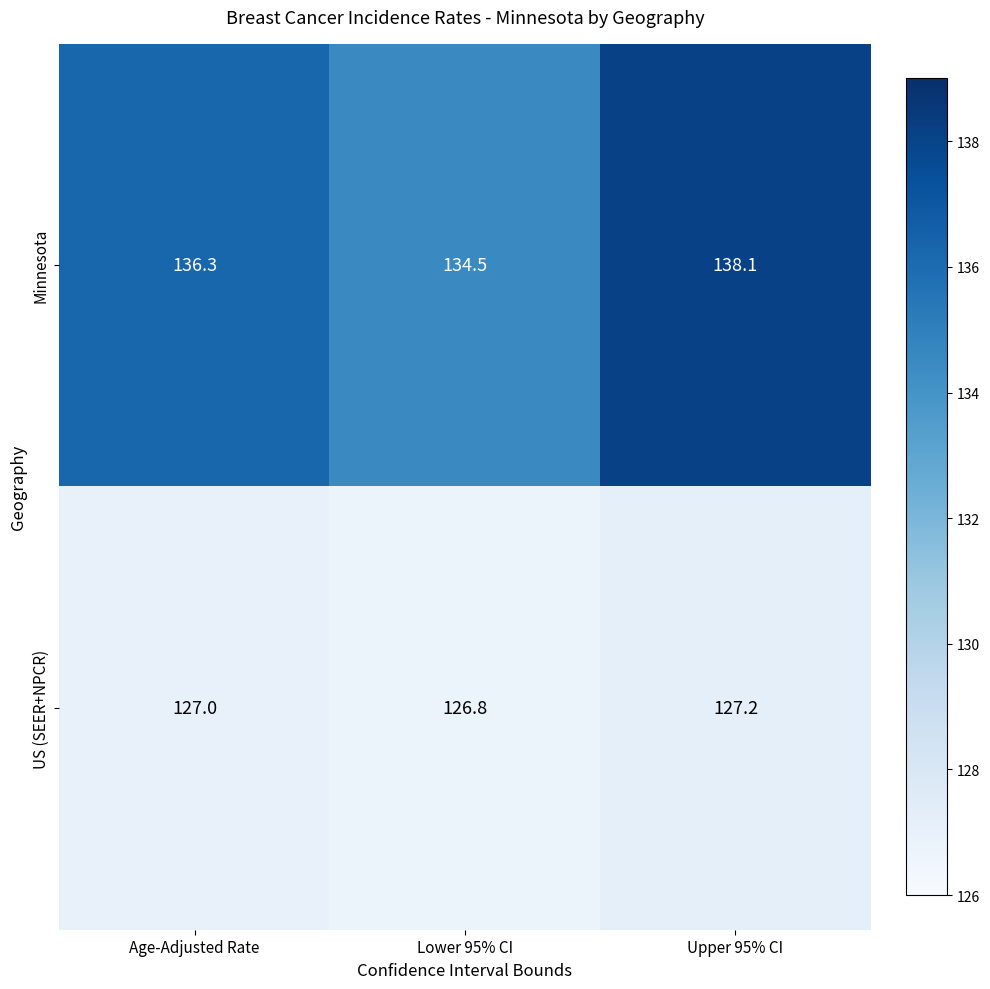

How many data points does each series have?

3